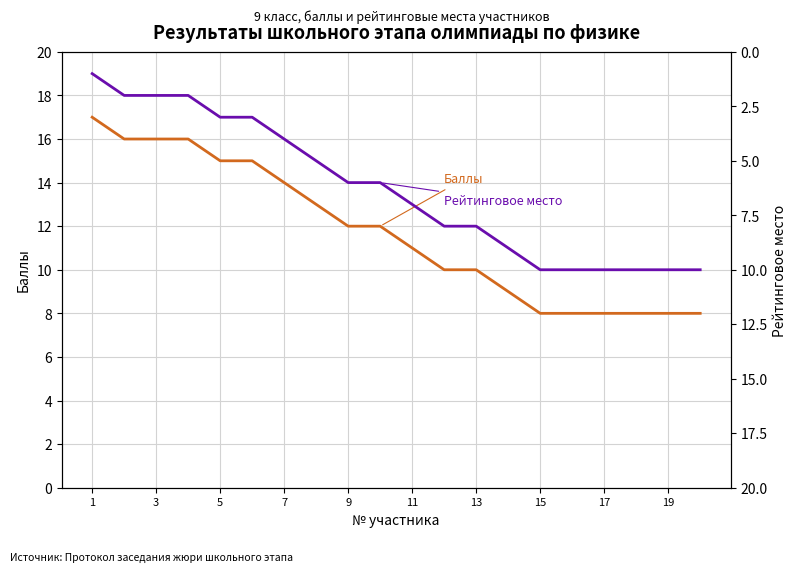

How many values in the Баллы series exceed 12?

8